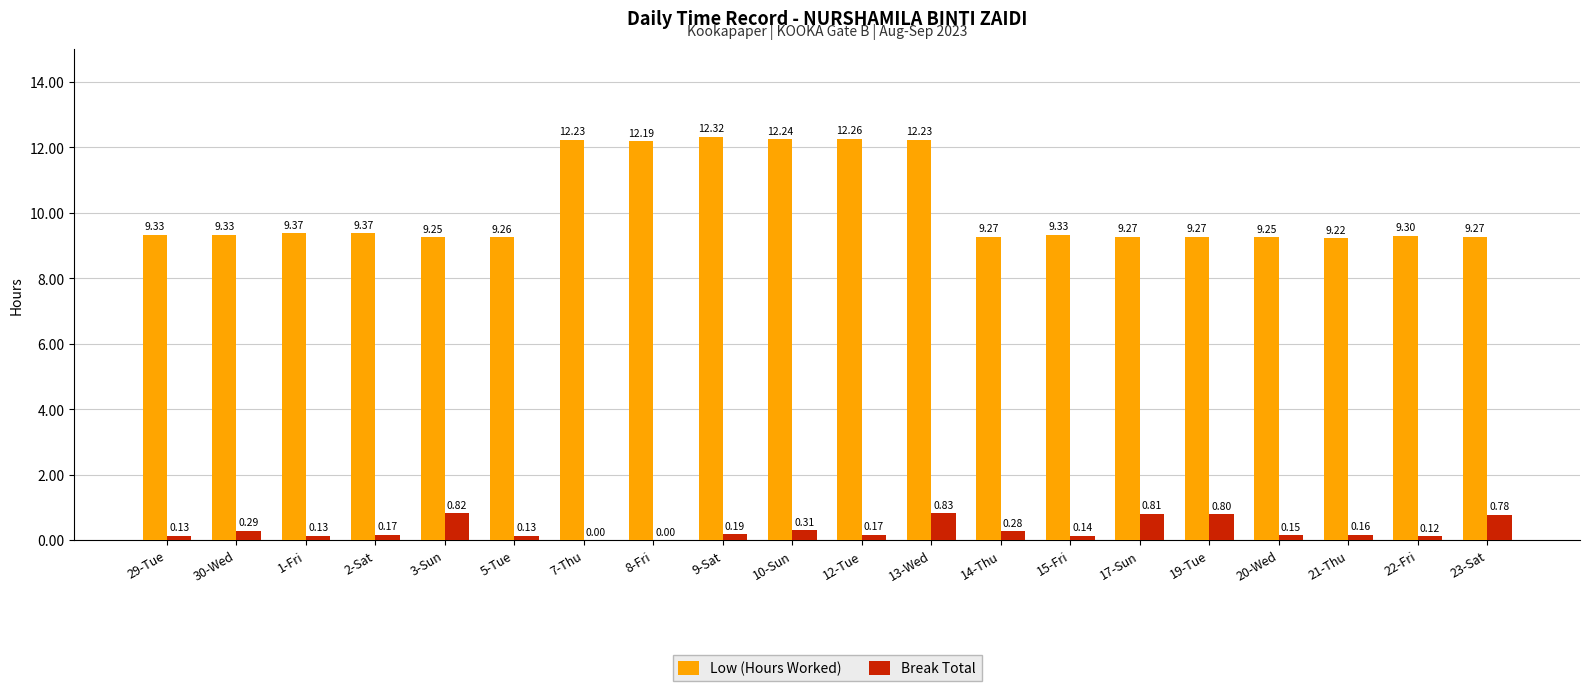

How many groups of bars are there?

20